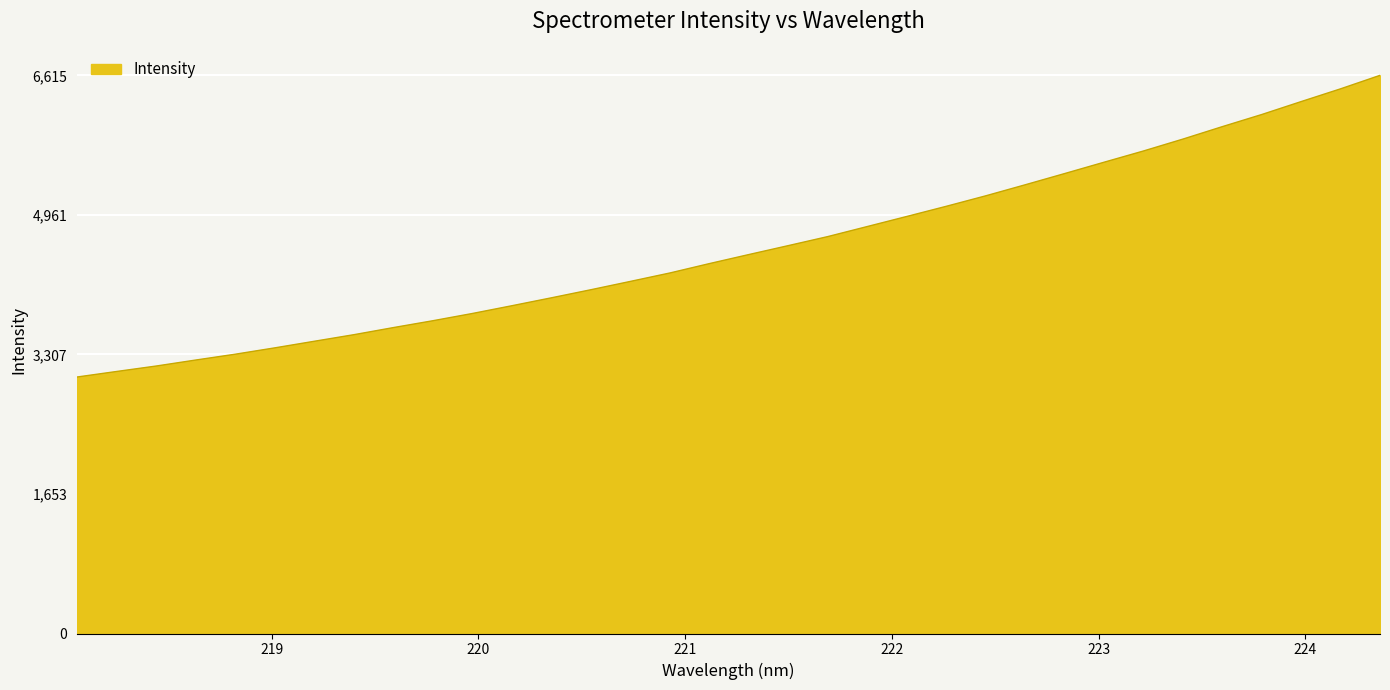

What is the greatest value displayed?

6615.1